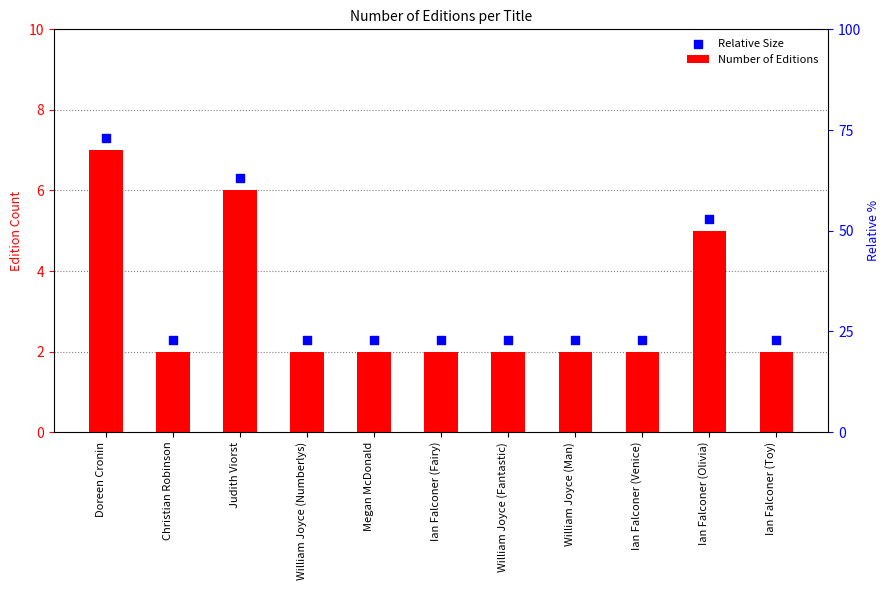

What is the total value across all series at Ian Falconer (Fairy)?

4.3